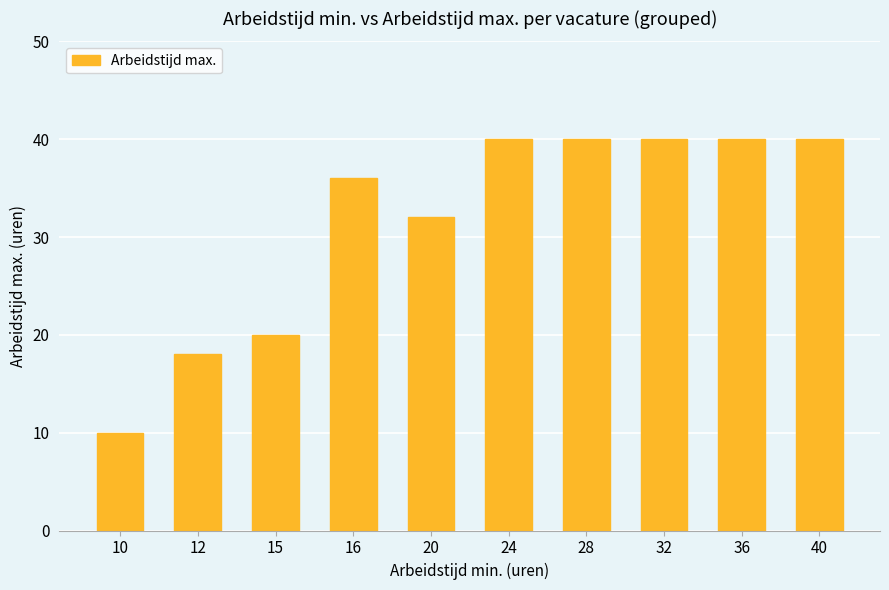

Does the chart contain stacked bars?

No